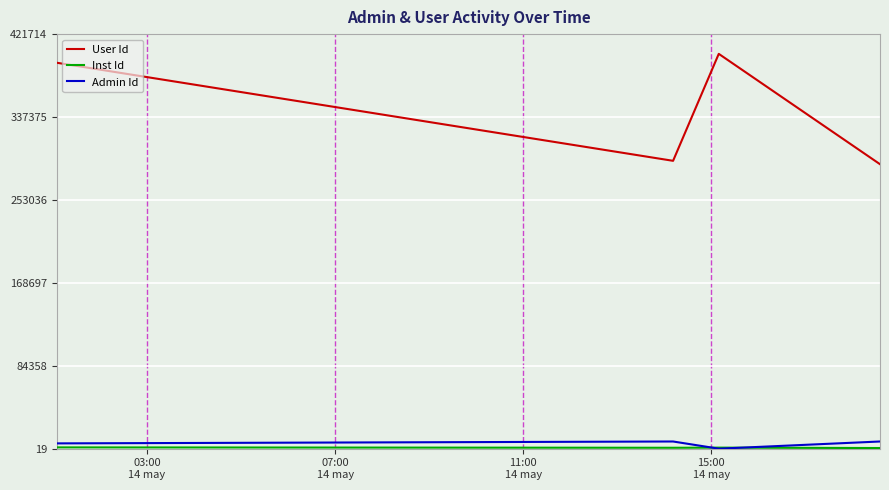

What is the maximum value shown in the chart?

401632